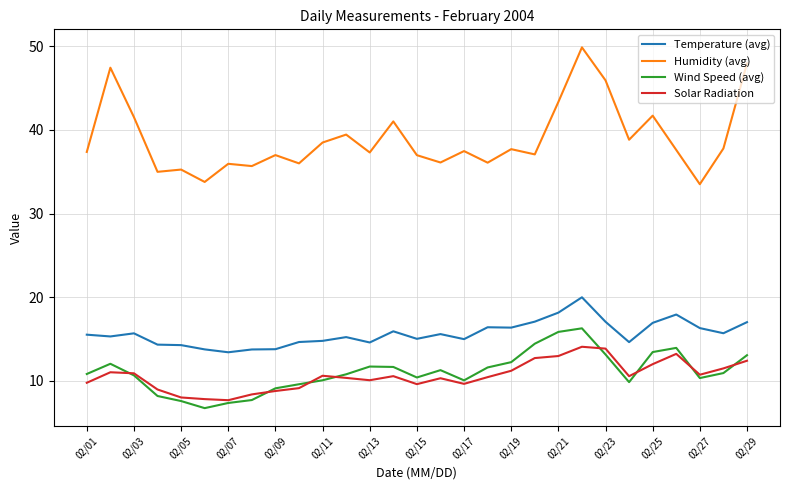

What is the difference between the second highest and minimum values in the Humidity (avg) series?

14.4